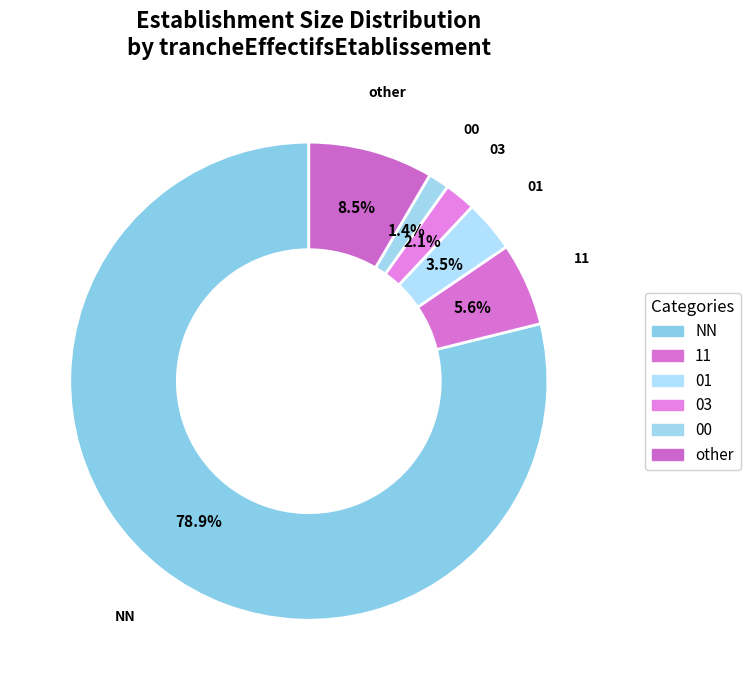

Which slice is the largest?

NN